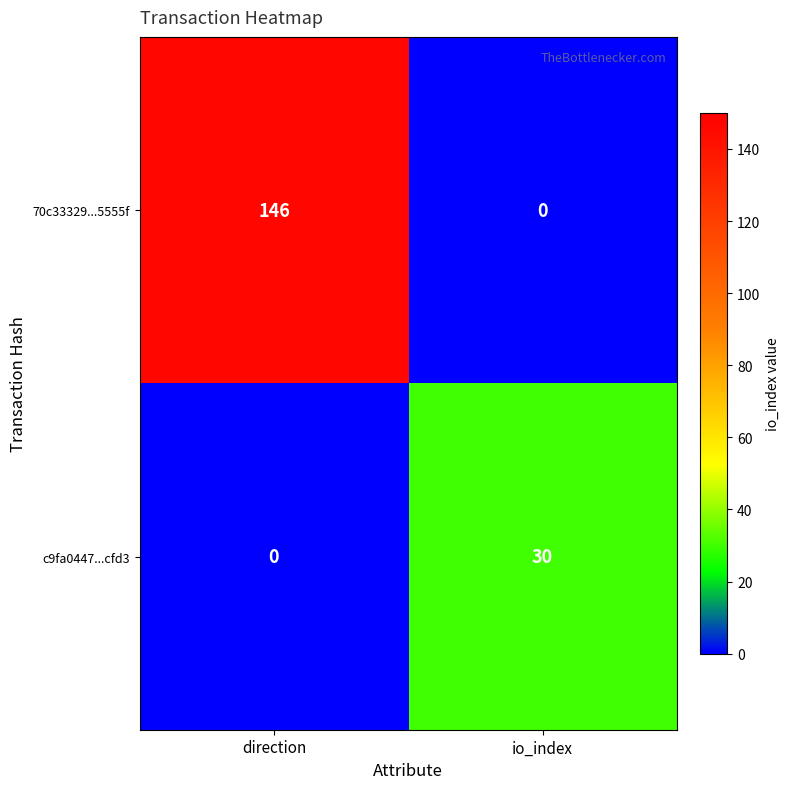

What is the maximum value shown in the chart?

146